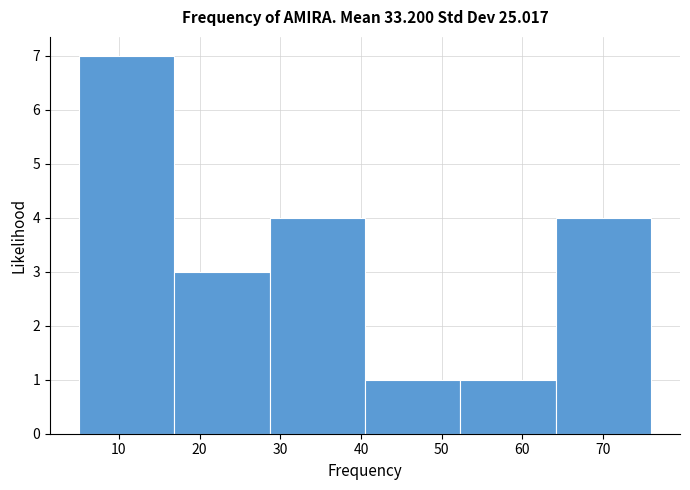

Reading left to right, transcribe this chart: for each bar, give the range it covers on the x-axis and its height. Neither the bar edges nor the heights are printed on the chart, so give them approximately, as read against the axes.

5 to 17: 7
17 to 29: 3
29 to 41: 4
41 to 52: 1
52 to 64: 1
64 to 76: 4